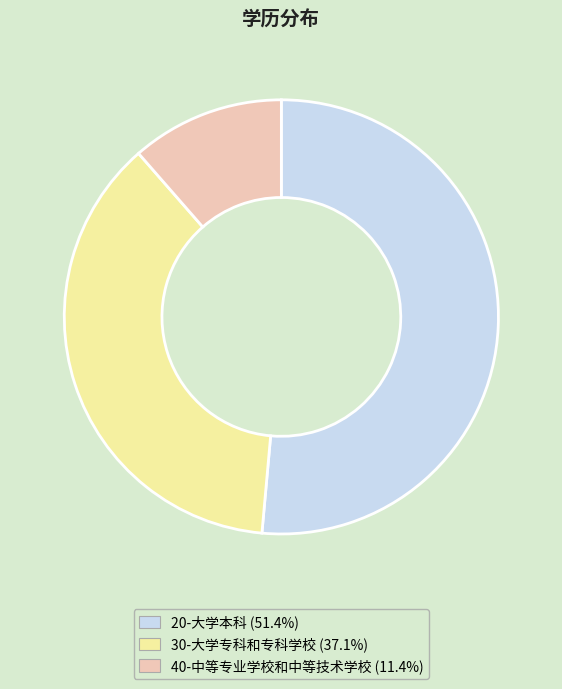

What is the largest slice in the pie chart?

20-大学本科